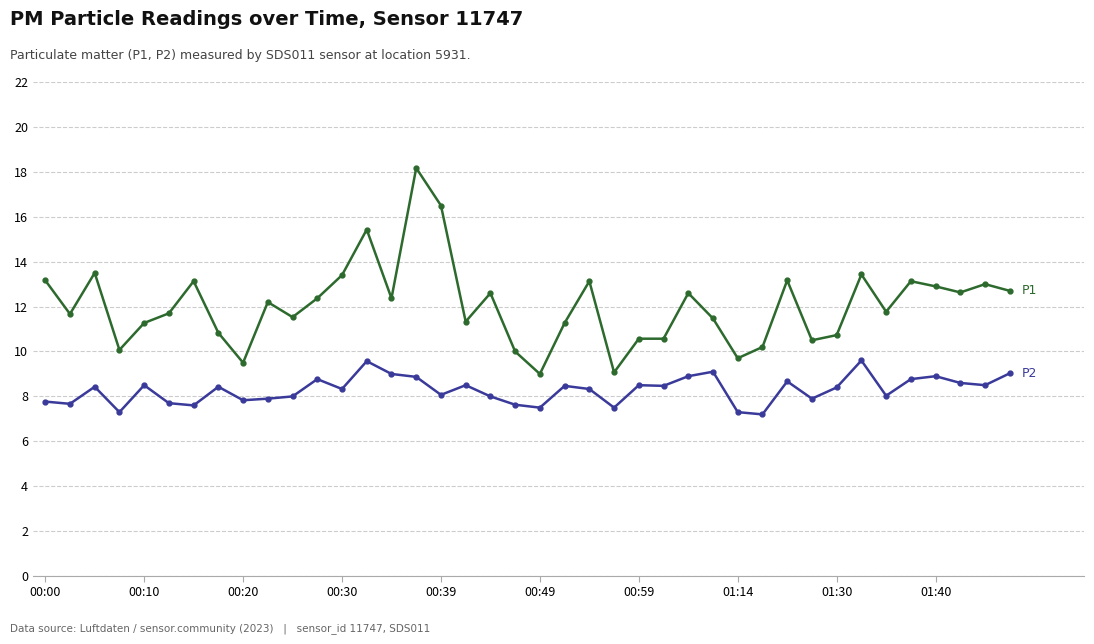

What is the minimum value shown in the chart?

7.2